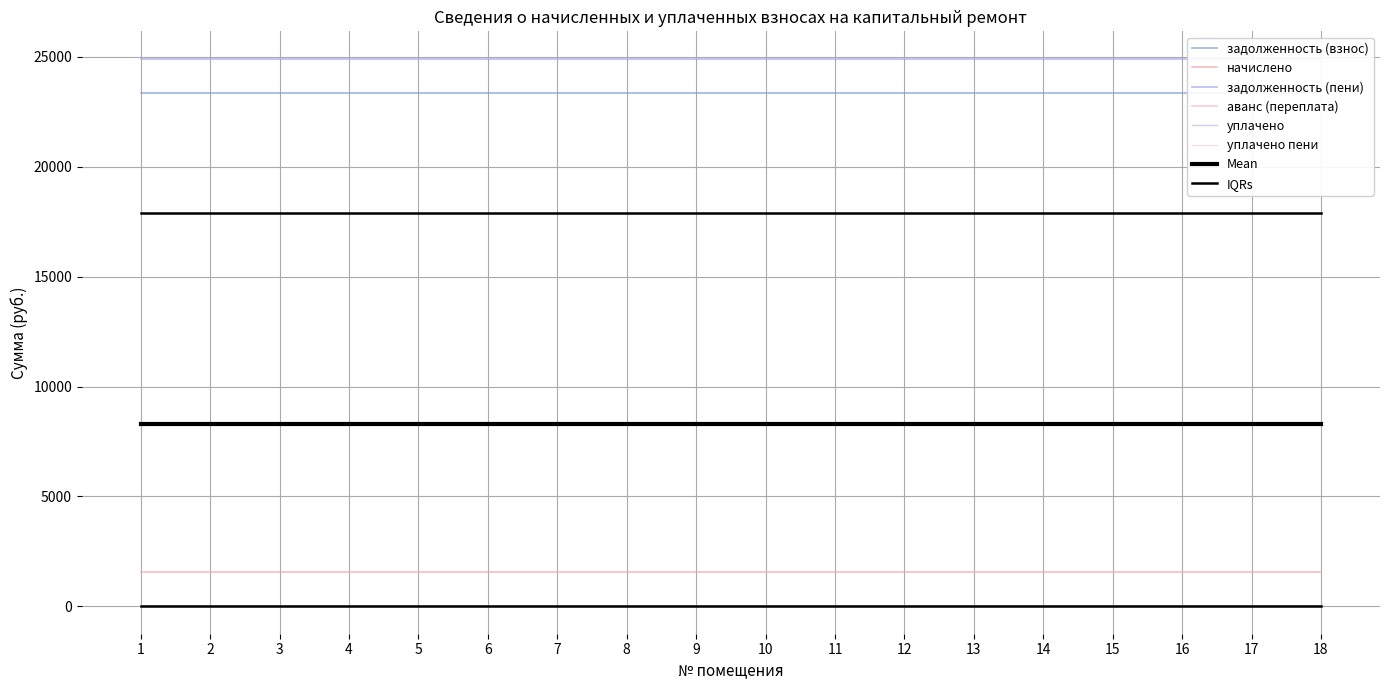

Between 11 and 17, which series saw the biggest shift?

задолженность (взнос)